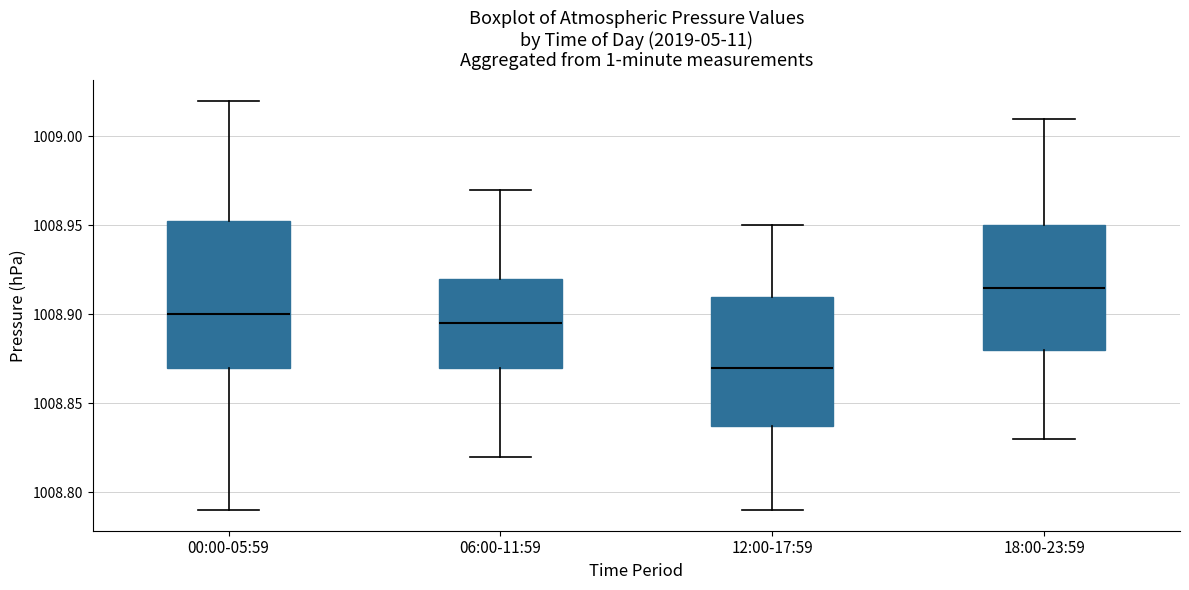

Where does the lower whisker of the box for 06:00-11:59 end on the y-axis? The values are not printed on the chart, so give them approximately, as read against the axis.

1008.820